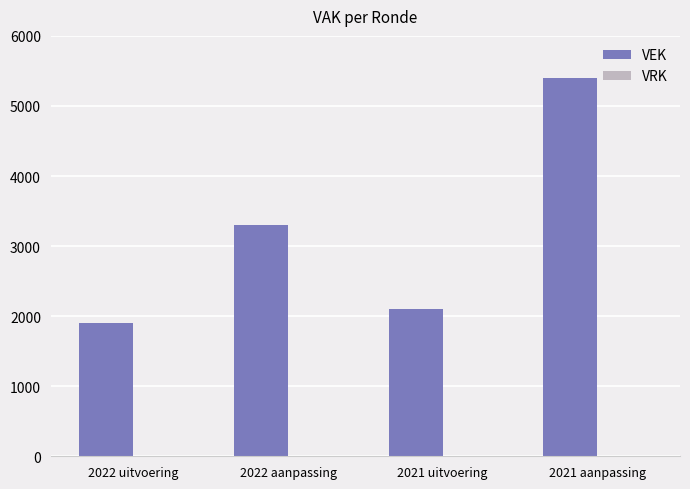

True or false: the data shows 1896 at 2022 uitvoering.

True